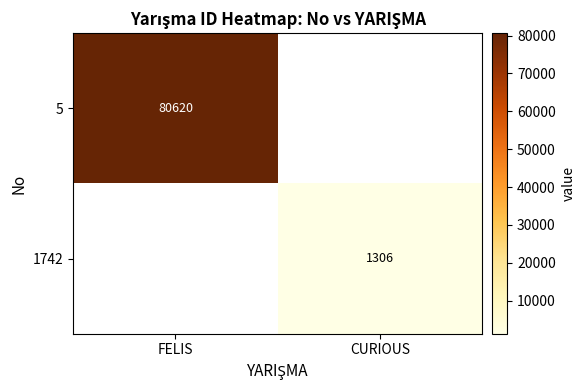

Is the value of 1742 at CURIOUS greater than the value of 5 at FELIS?

No